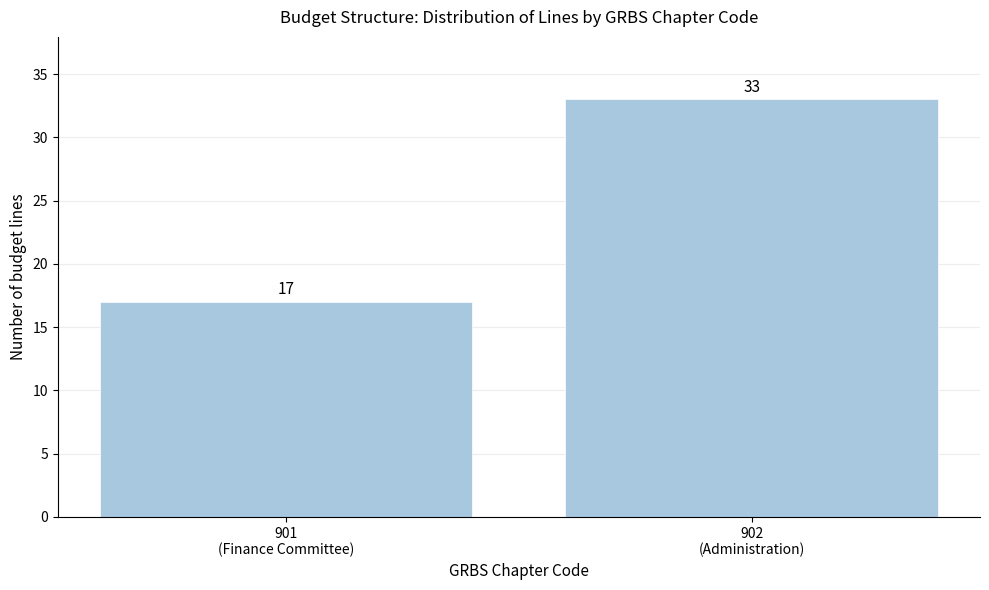

Reading left to right, extract all data points from this chart.

17	33